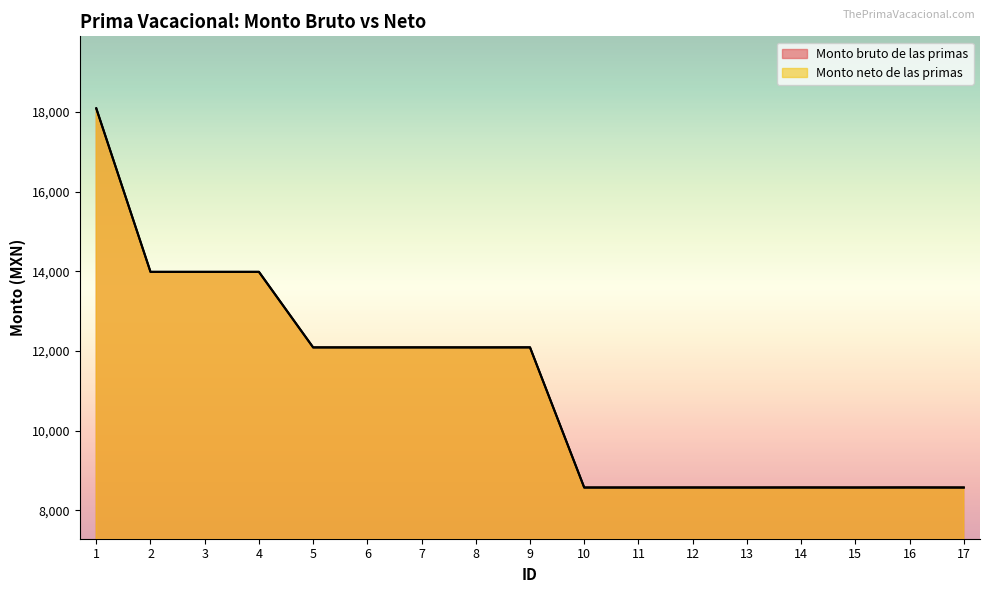

Reading left to right, transcribe all the data shown in this chart.

Monto bruto de las primas: 1=18088.9	2=13984.7	3=13984.7	4=13984.7	5=12088.0	6=12088.0	7=12089.0	8=12088.0	9=12090.0	10=8570.2	11=8570.2	12=8571.2	13=8570.2	14=8572.2	15=8570.2	16=8573.2	17=8570.2
Monto neto de las primas: 1=18088.9	2=13984.7	3=13984.7	4=13984.7	5=12088.0	6=12088.0	7=12088.0	8=12088.0	9=12088.0	10=8570.2	11=8570.2	12=8570.2	13=8570.2	14=8570.2	15=8570.2	16=8570.2	17=8570.2